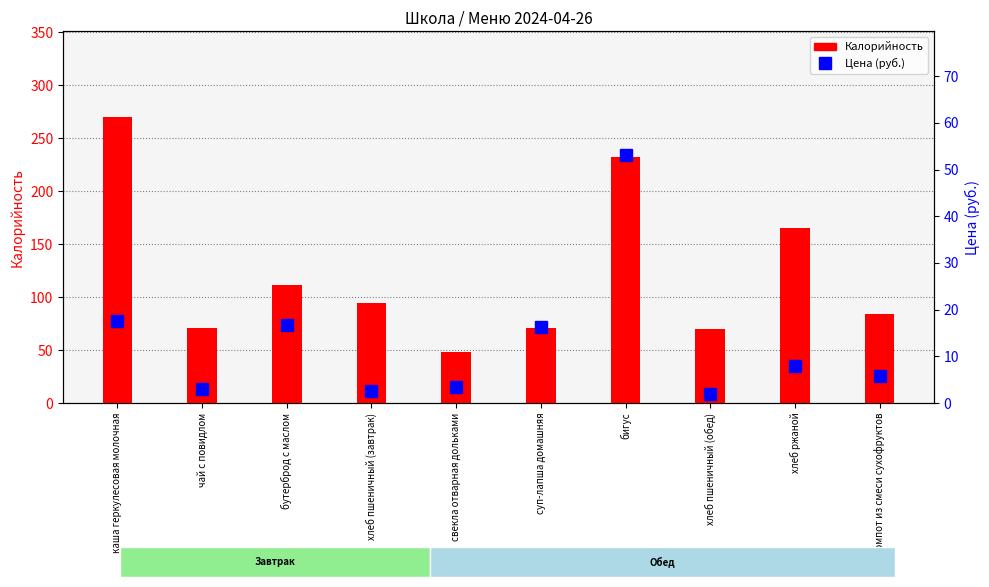

What is the approximate value of Калорийность at чай с повидлом?

71.0